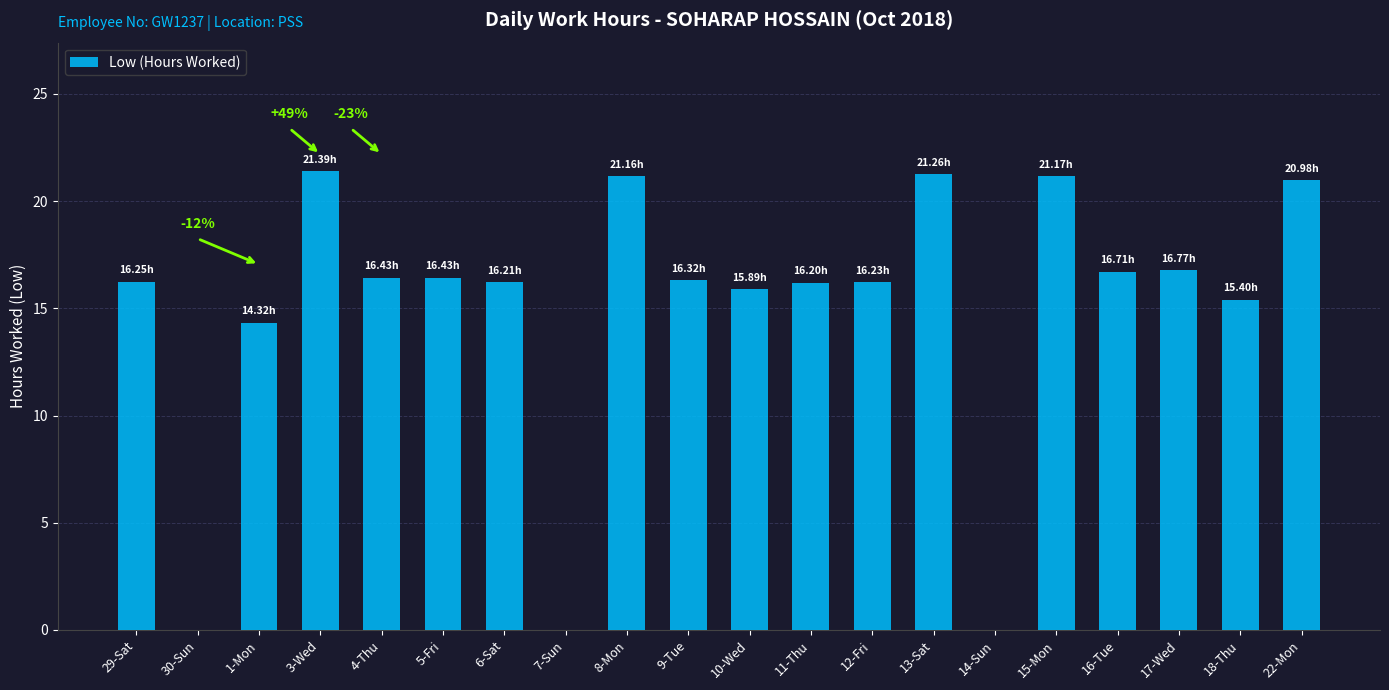

What is the change in value from 6-Sat to 7-Sun?

-16.2